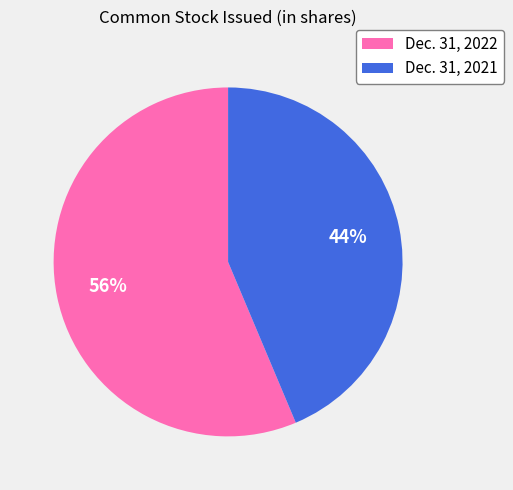

Count the number of slices in the pie.

2